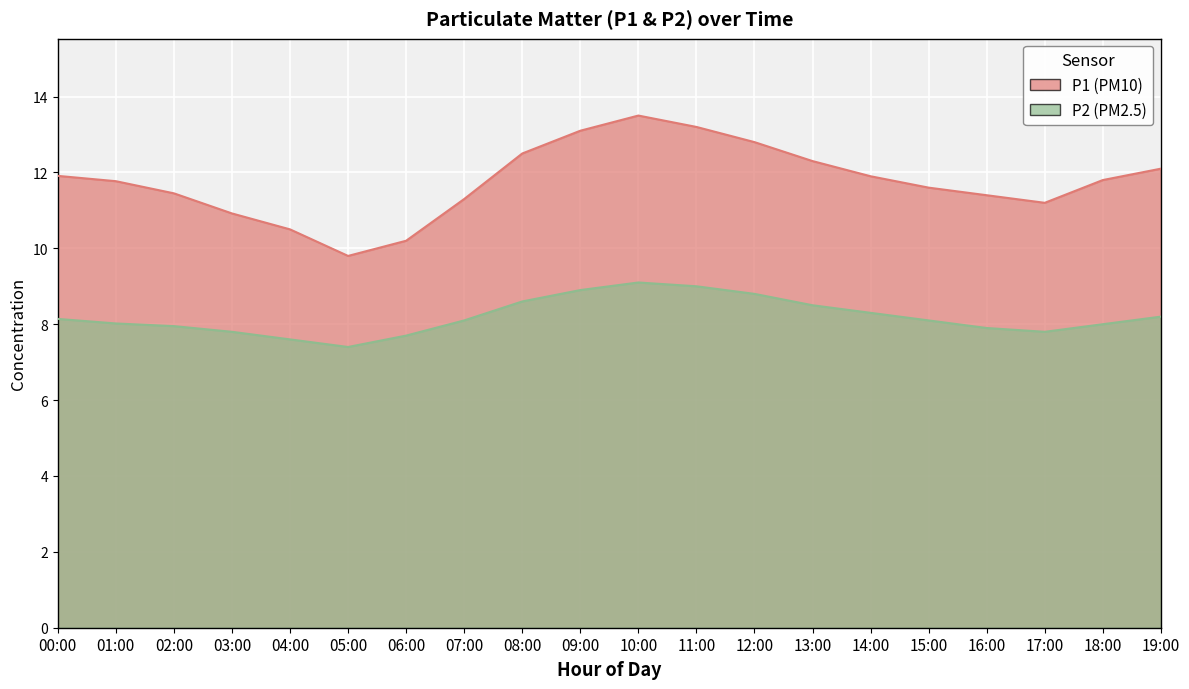

Is it true that P1 equals 10.2 at 06:00?

True